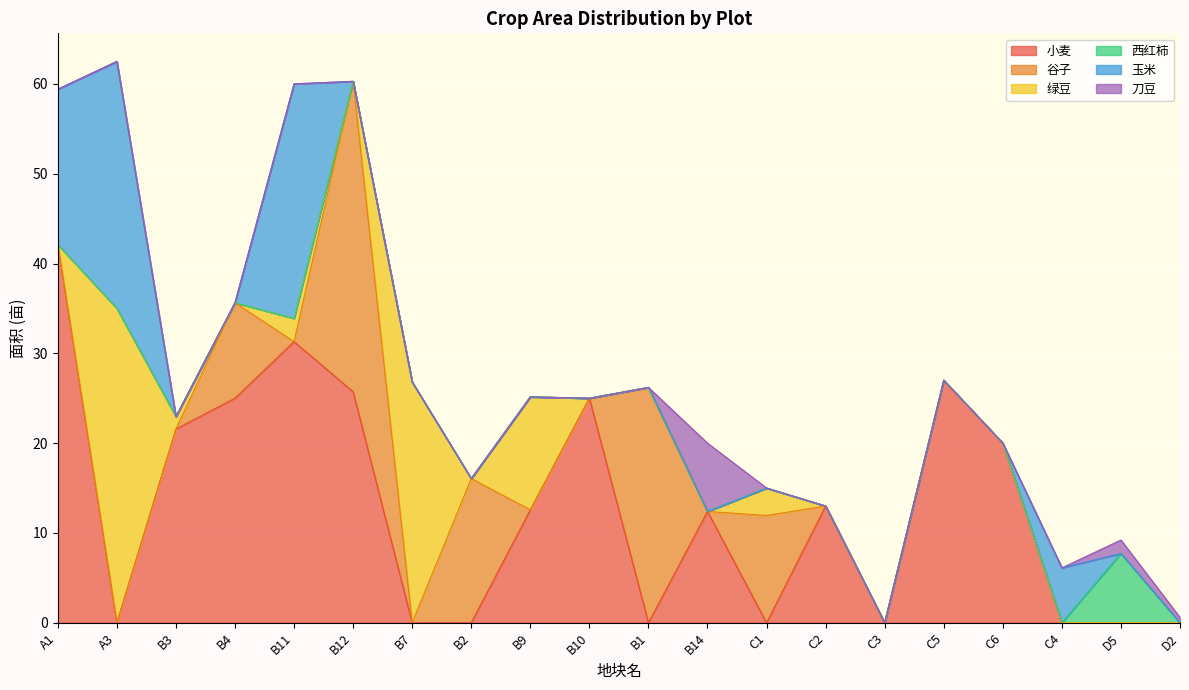

What are all the series names shown in the legend?

小麦, 谷子, 绿豆, 西红柿, 玉米, 刀豆